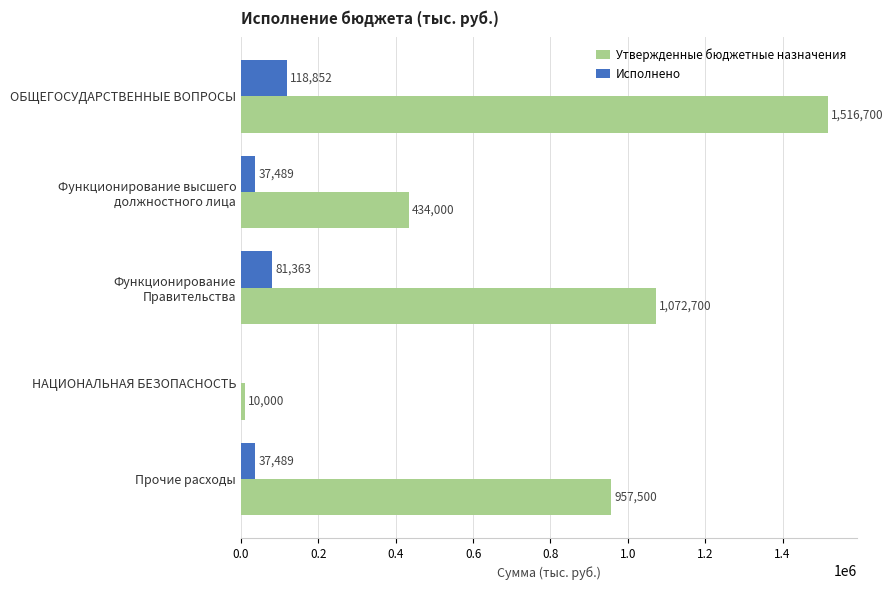

Which series has the largest total across all categories?

Утвержденные бюджетные назначения